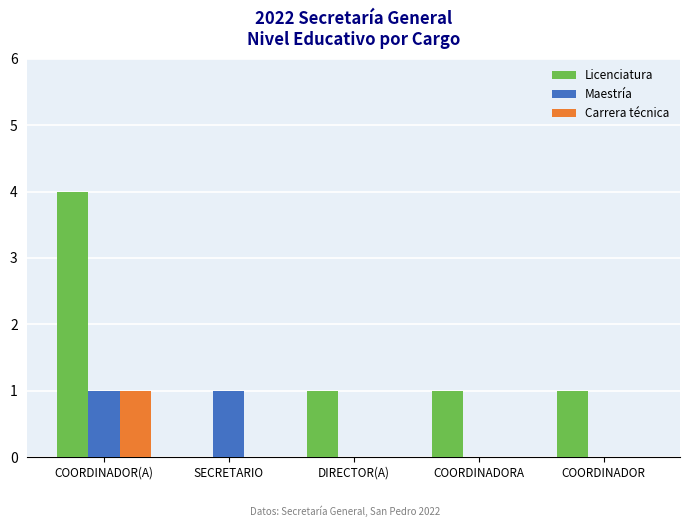

Which series has the largest total across all categories?

Licenciatura